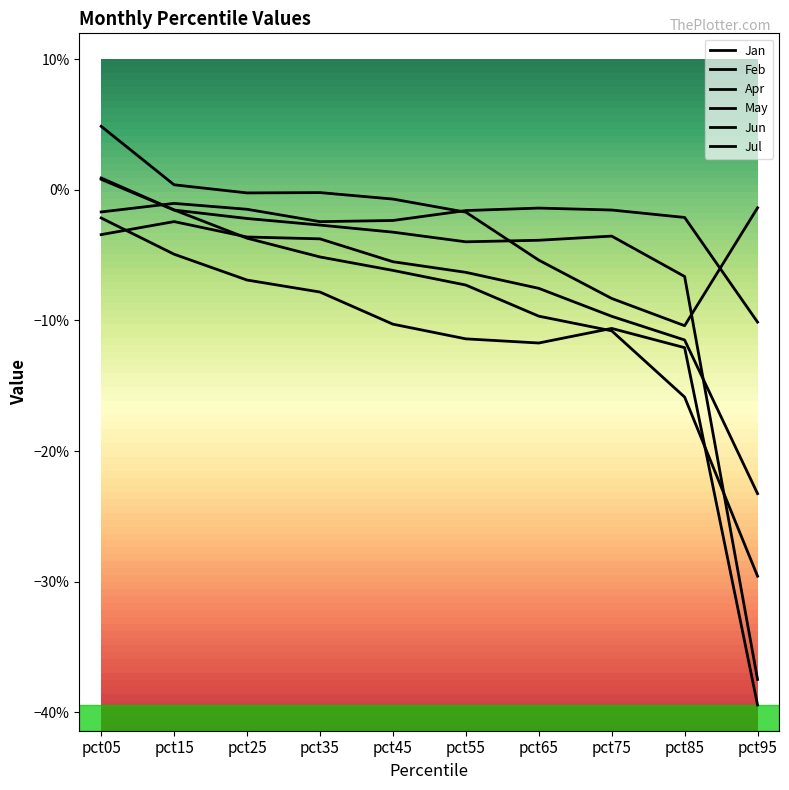

Does the chart display data point markers on the line(s)?

No